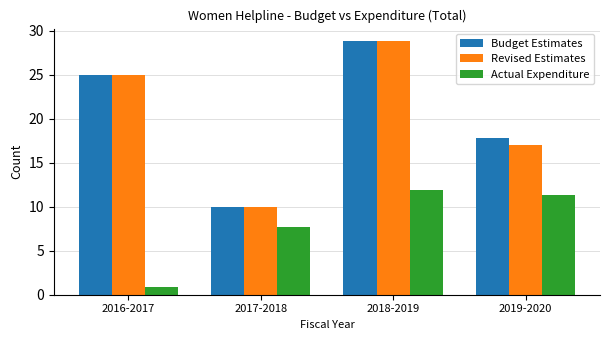

Are the bars grouped side by side (vs. stacked)?

Yes